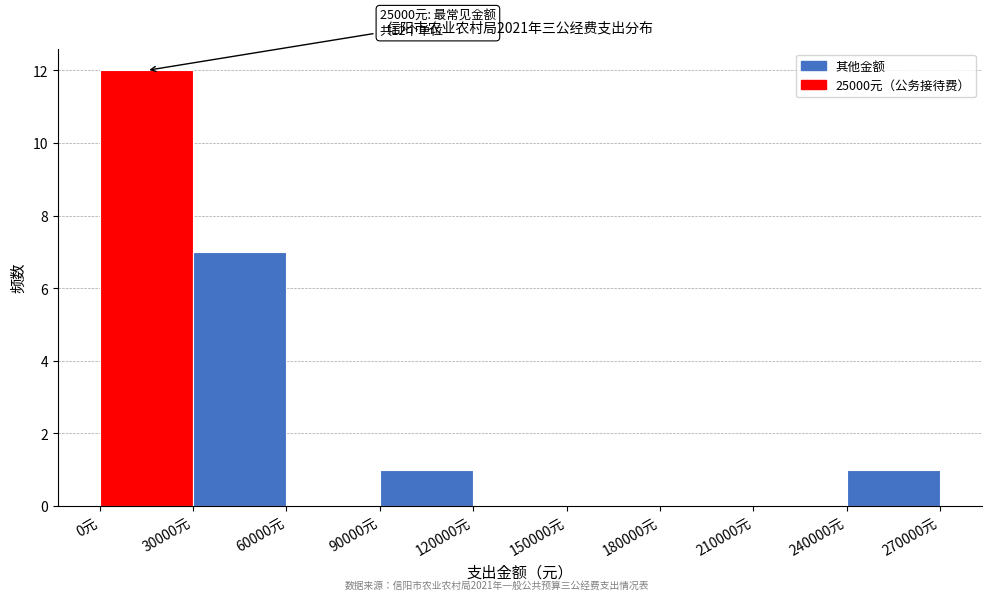

Which range on the x-axis has the tallest bar?

0 to 30000